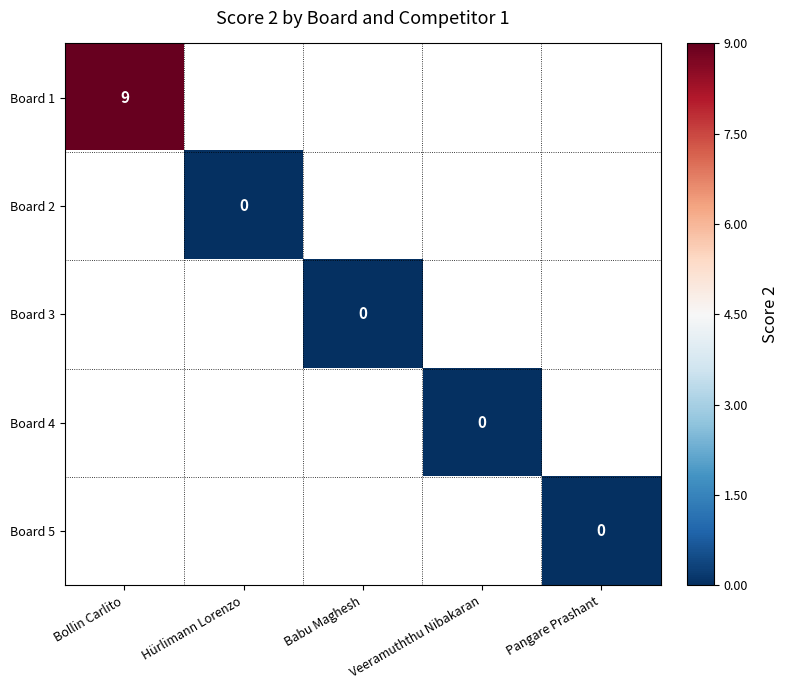

How many data points does each series have?

5